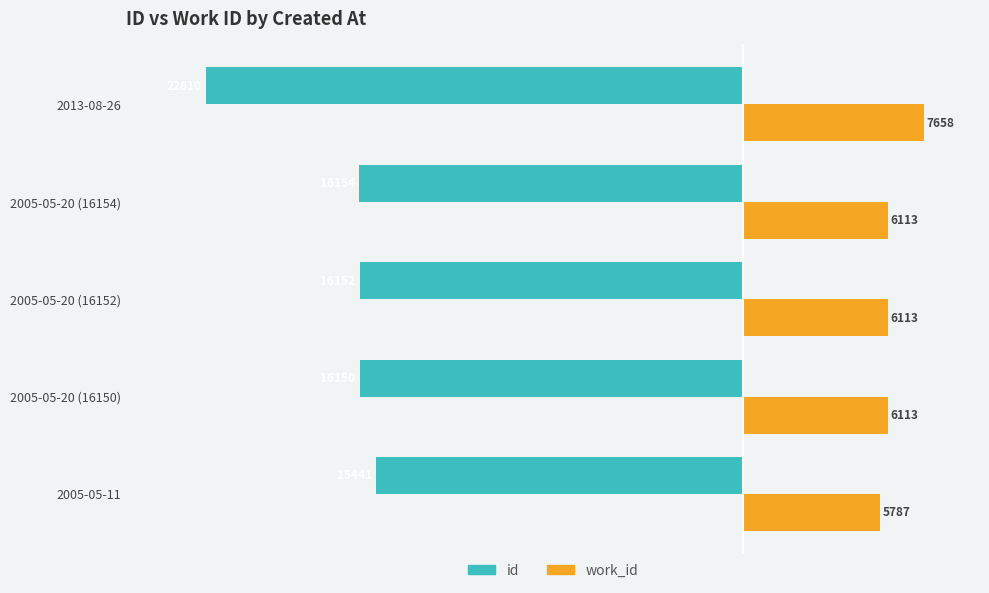

Which category has the lowest value across all series?

2013-08-26